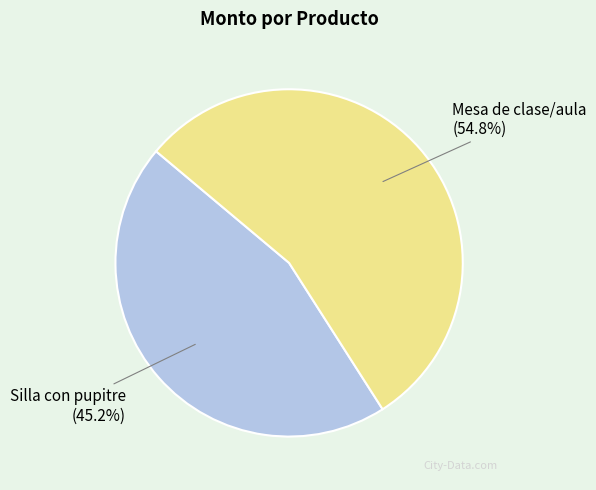

Does any single category account for the majority?

Yes